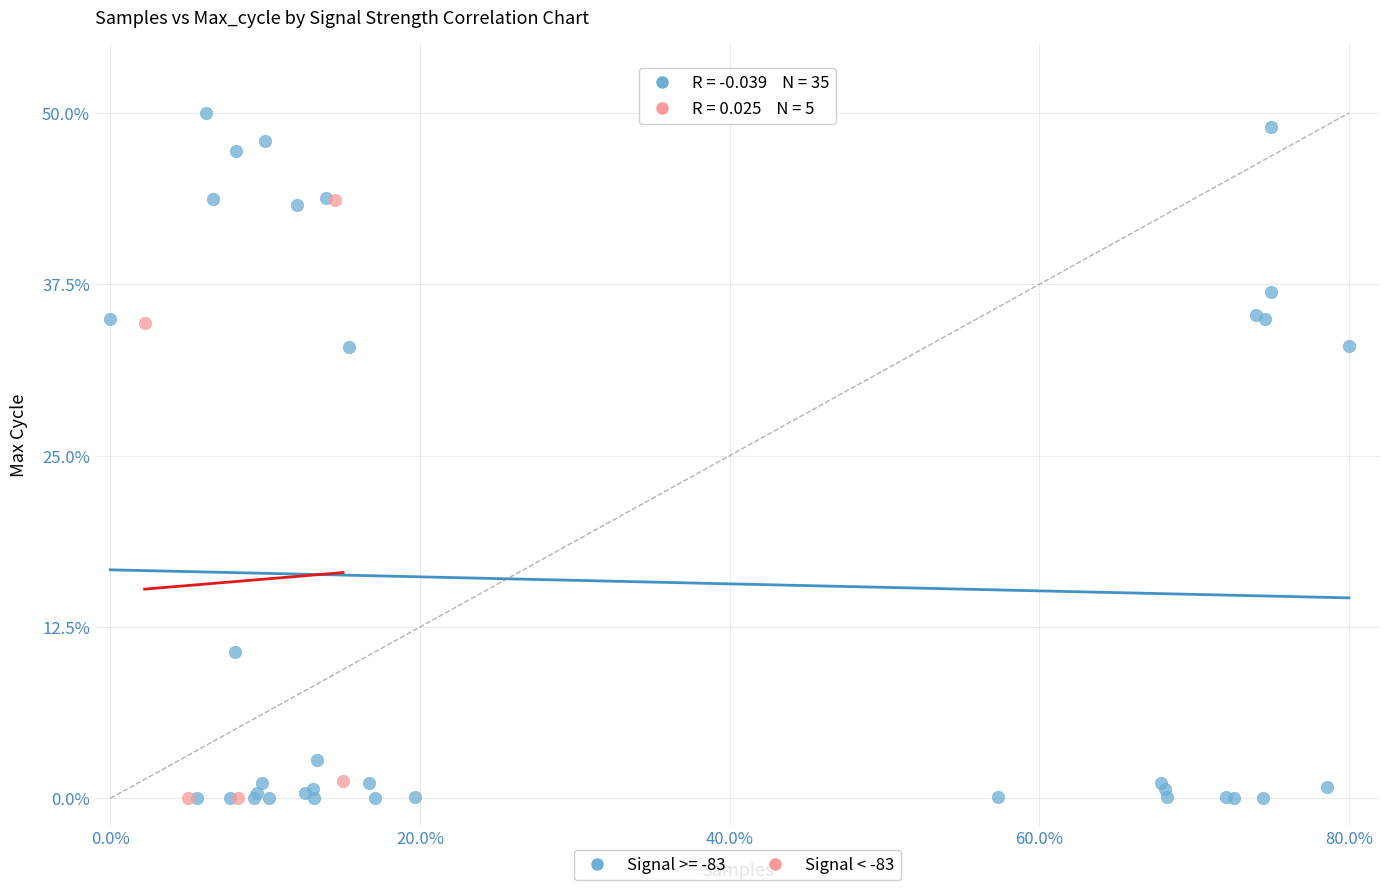

Which series reaches the maximum Y coordinate?

Signal >= -83